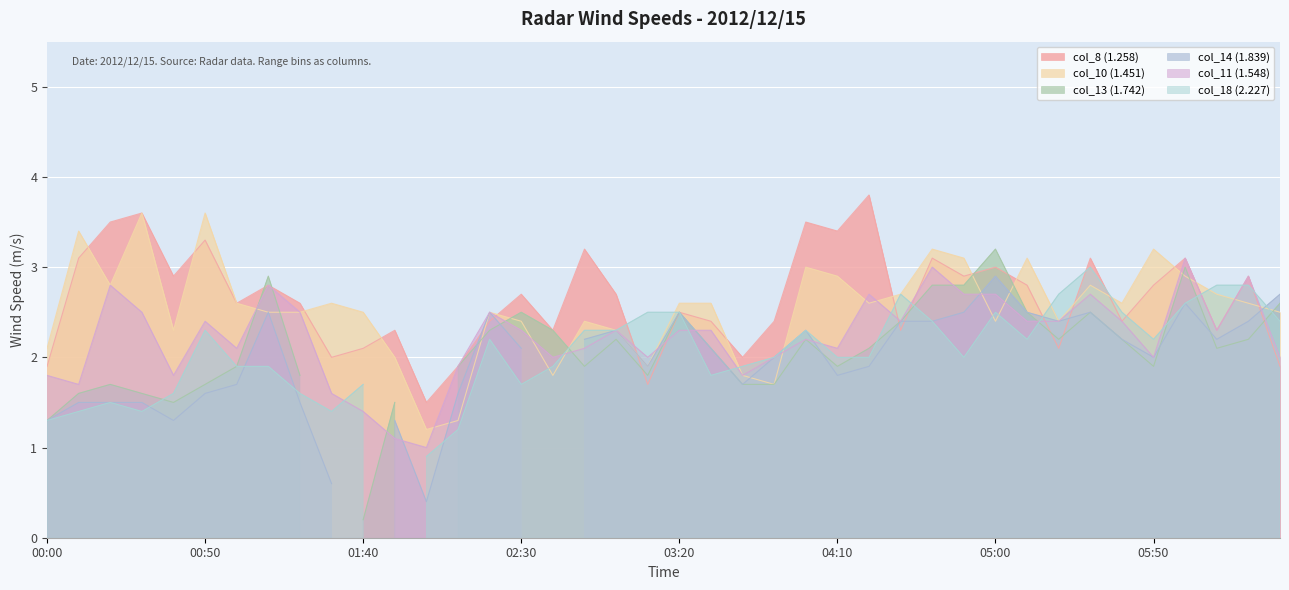

Is it true that col_11 (1.548) equals 0.8 at 01:40?

False